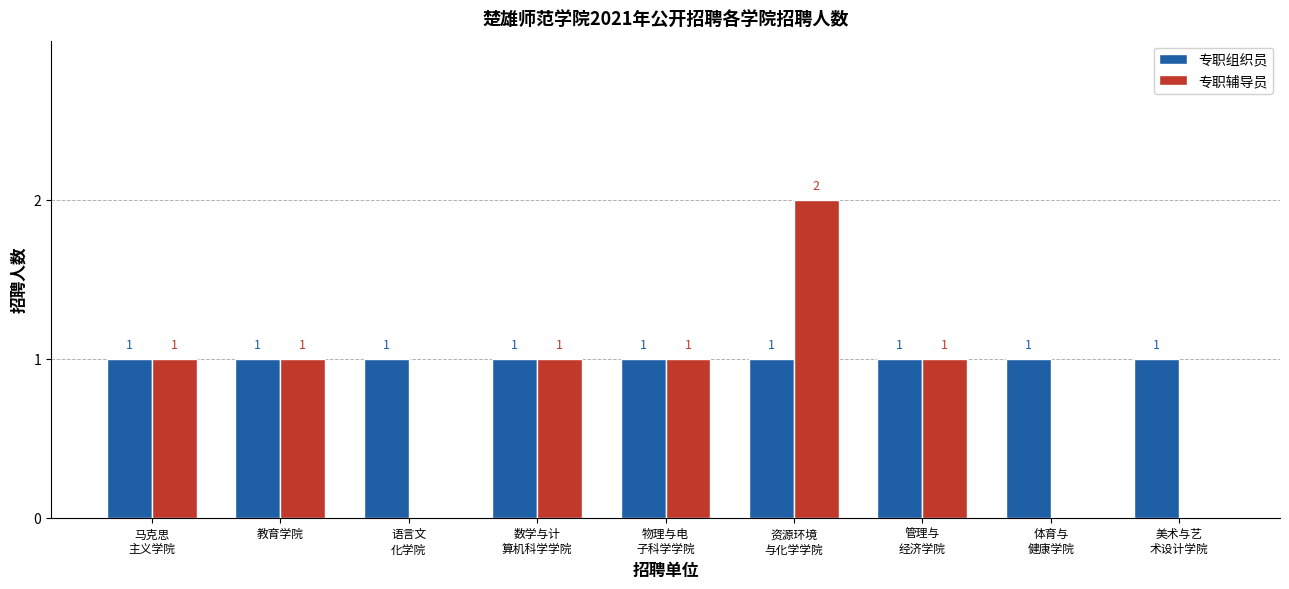

The 专职组织员 series shows 1 at 物理与电
子科学学院. True or false?

True